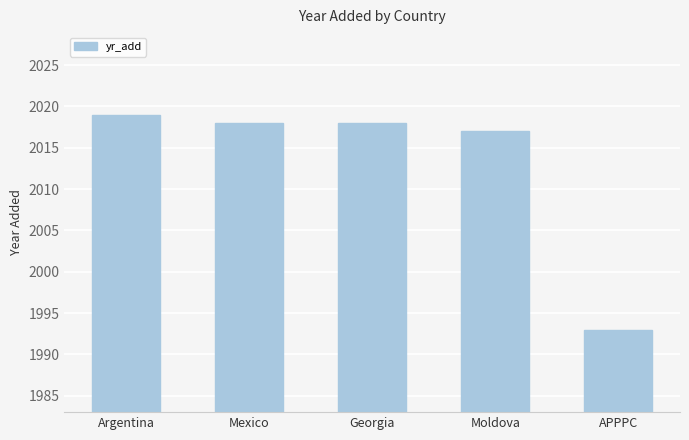

How many values are below 2018?

2